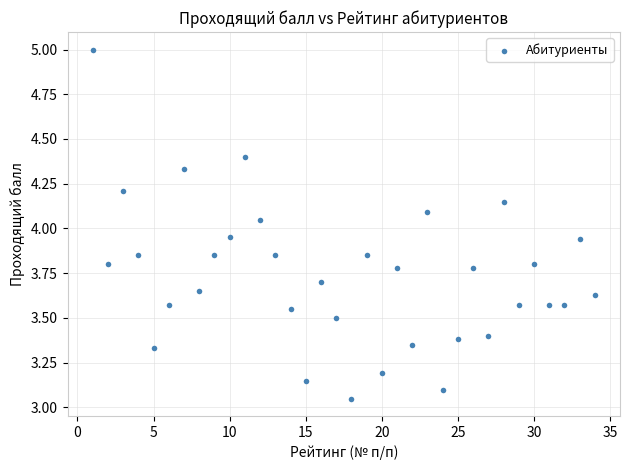

What is the range of X values (max minus min)?

33.0